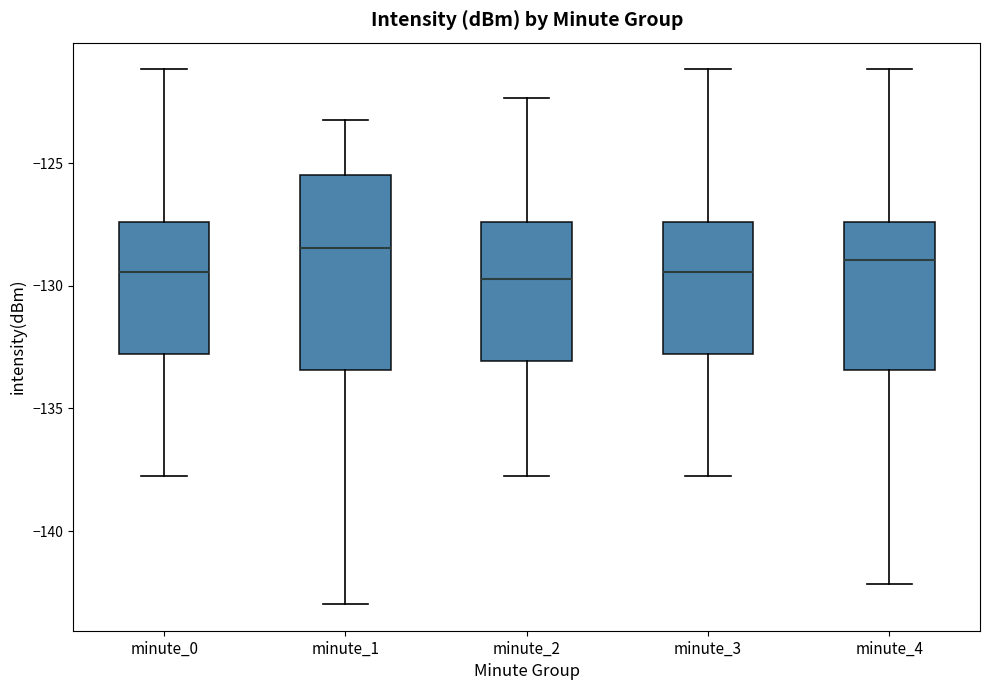

Where does the lower whisker of the box for minute_2 end on the y-axis? The values are not printed on the chart, so give them approximately, as read against the axis.

-138.0